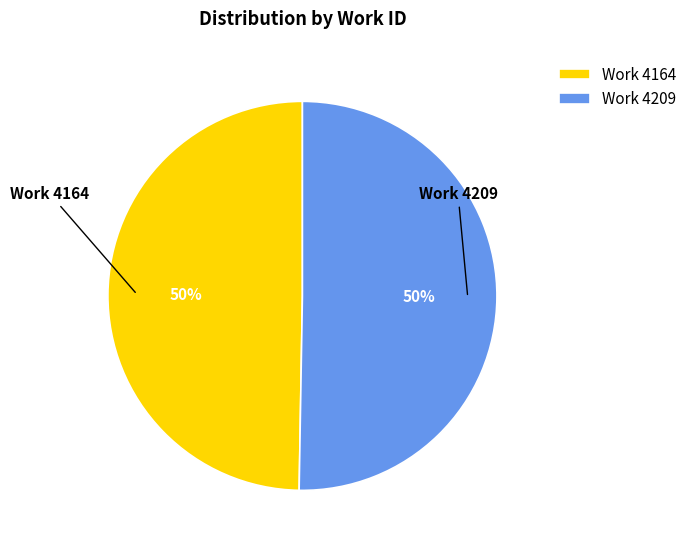

To the nearest percent, what is the combined percentage of Work 4164 and Work 4209?

100%